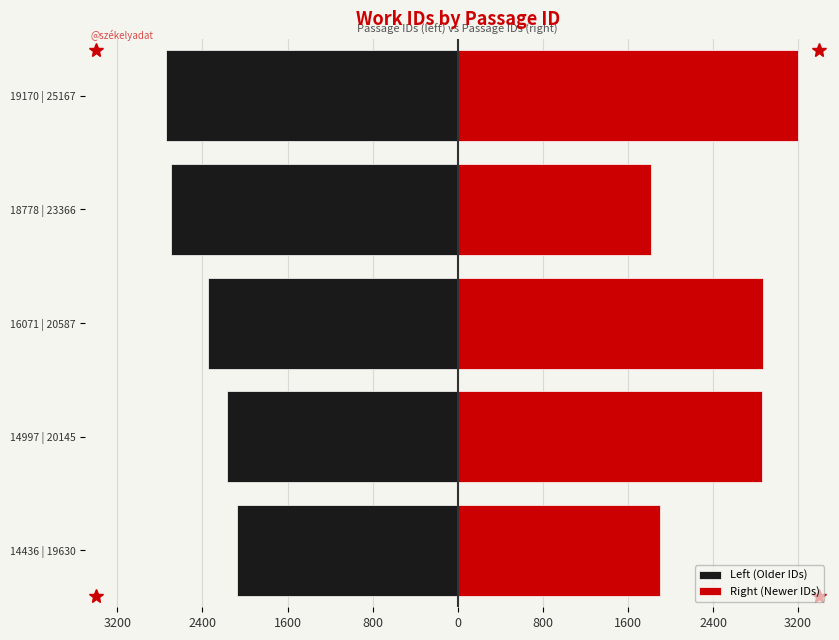

How many bars are there in each group?

2